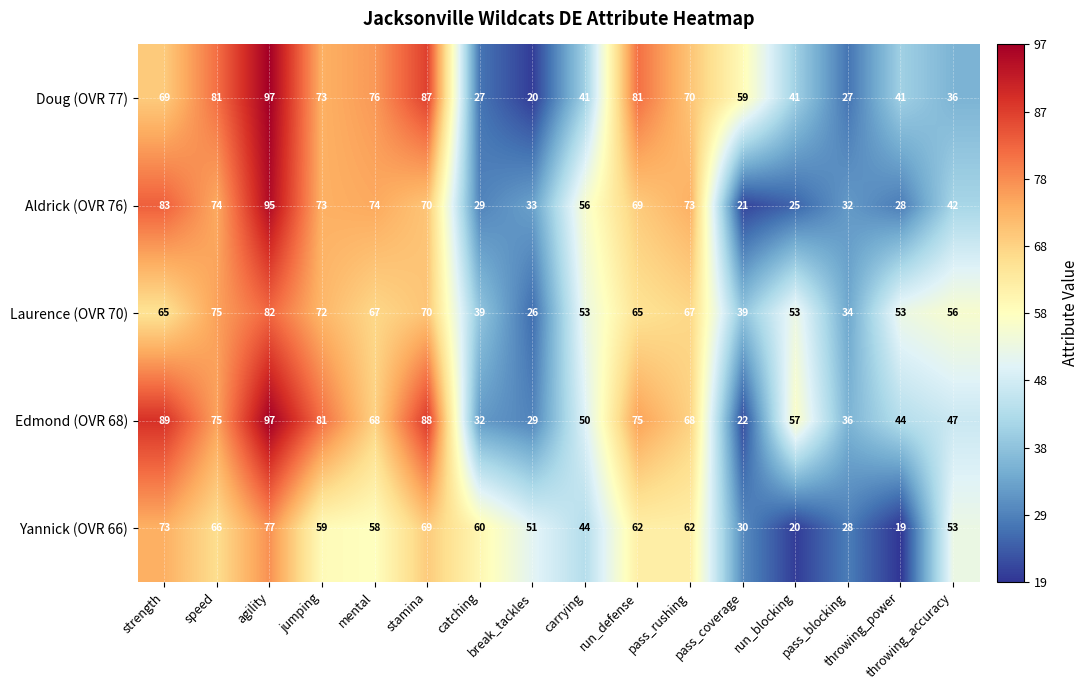

At throwing_accuracy, list the series in order from smallest to largest.

Doug (OVR 77), Aldrick (OVR 76), Edmond (OVR 68), Yannick (OVR 66), Laurence (OVR 70)